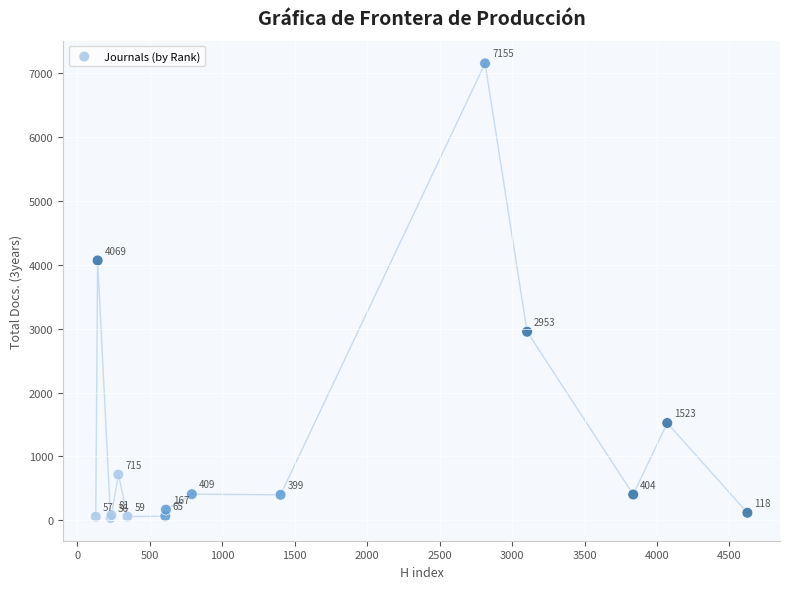

What Y value in the scatter plot is closest to 3595?

4069